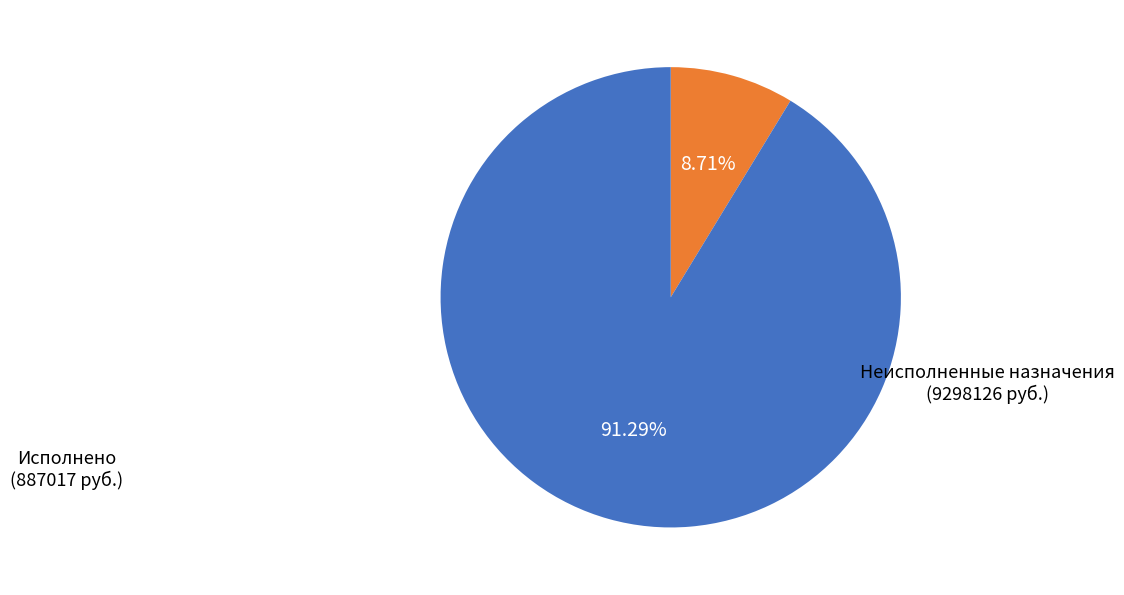

Does Неисполненные назначения represent more than half of the total?

Yes